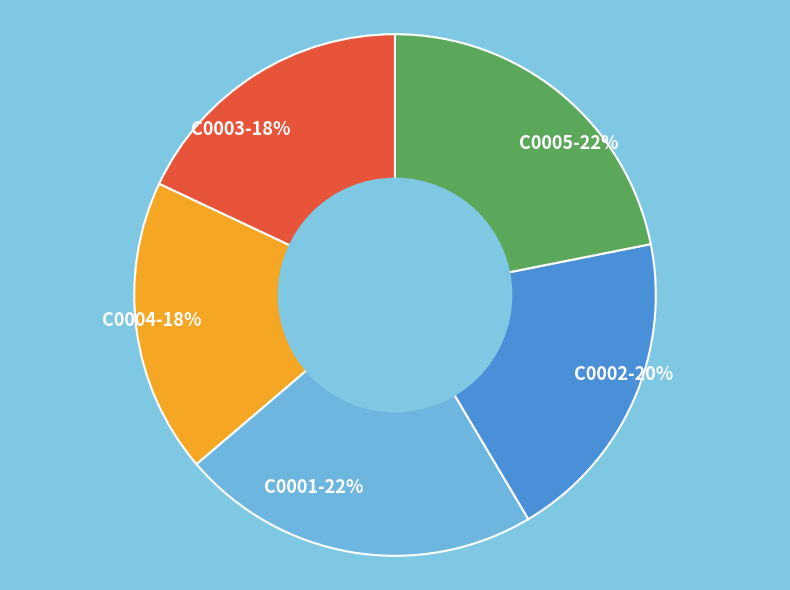

To the nearest percent, what is the difference between the largest and smallest slice percentages?

4%